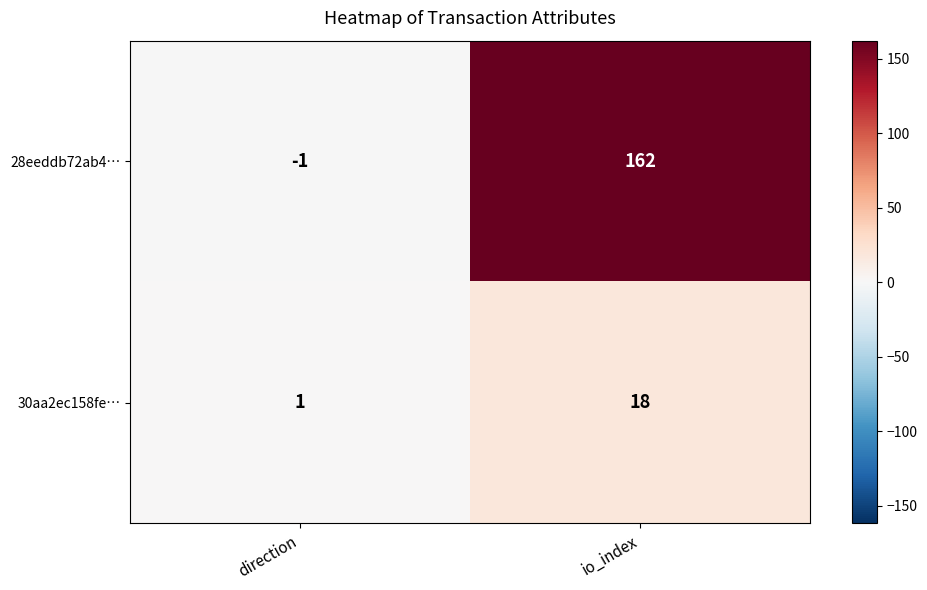

Reading right to left, transcribe all the data shown in this chart.

28eeddb72ab4…: 162	-1
30aa2ec158fe…: 18	1